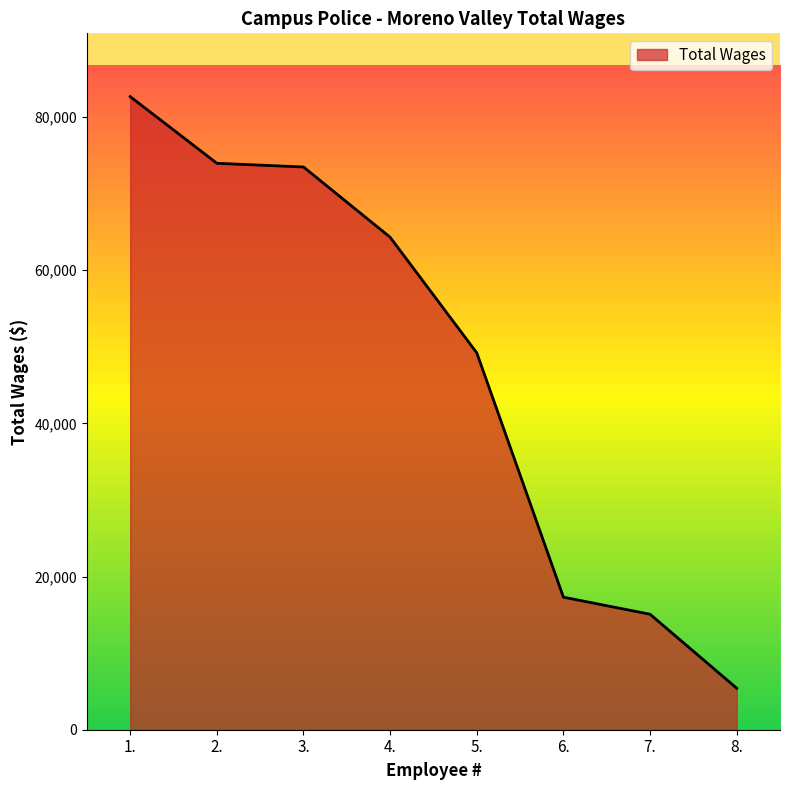

The value at 8. is 5423. True or false?

True